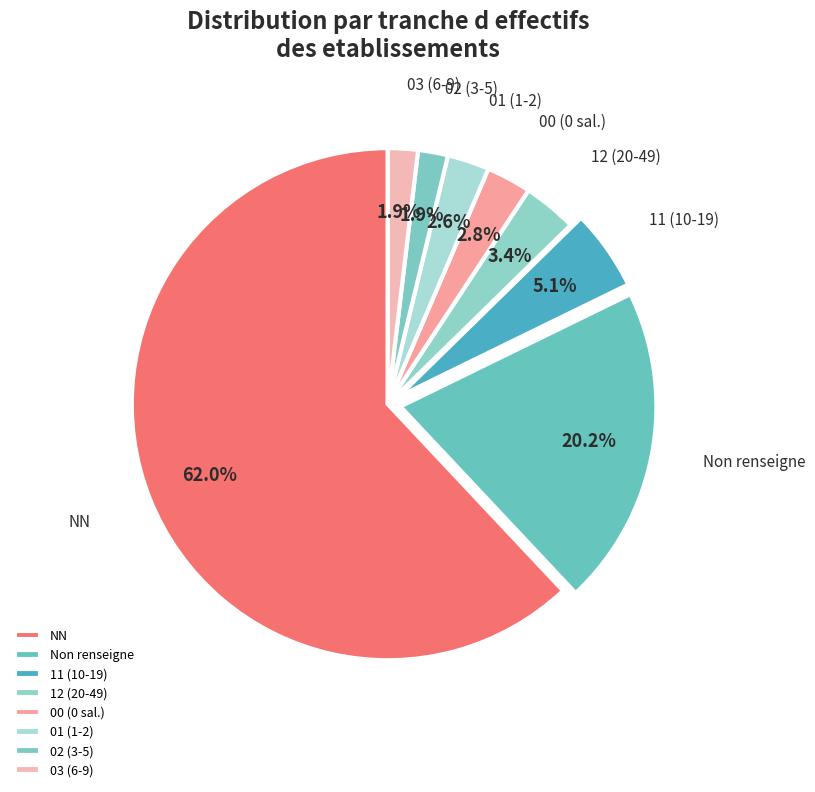

What is the ratio of the value at 11 (10-19) to the value at 12 (20-49)?

1.5